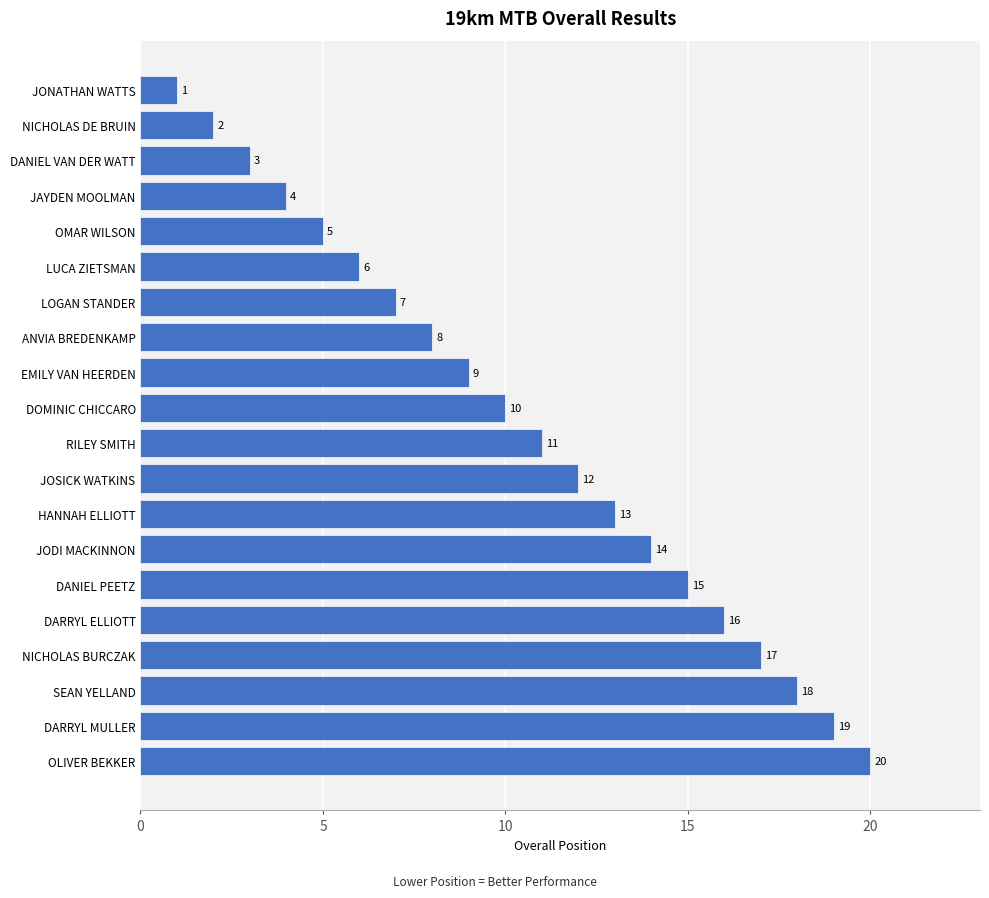

Where is the data nearest to the value 10?

DOMINIC CHICCARO